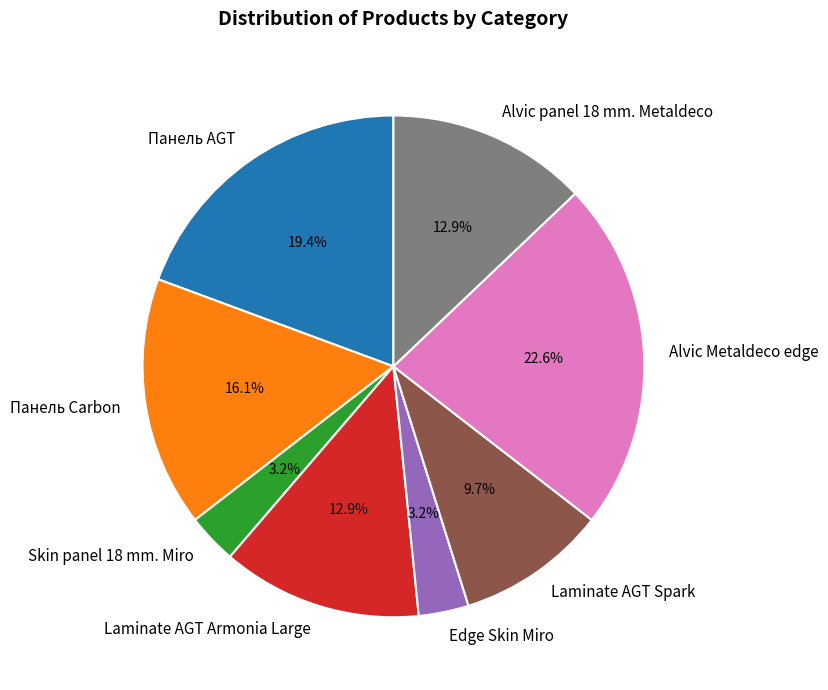

How many slices are in this pie chart?

8